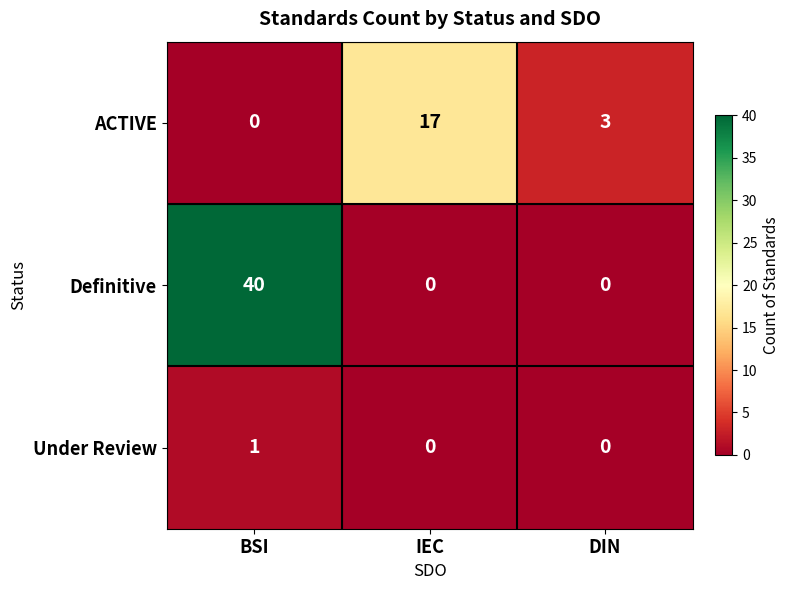

Rank the series by their maximum value, from lowest to highest.

Under Review, ACTIVE, Definitive